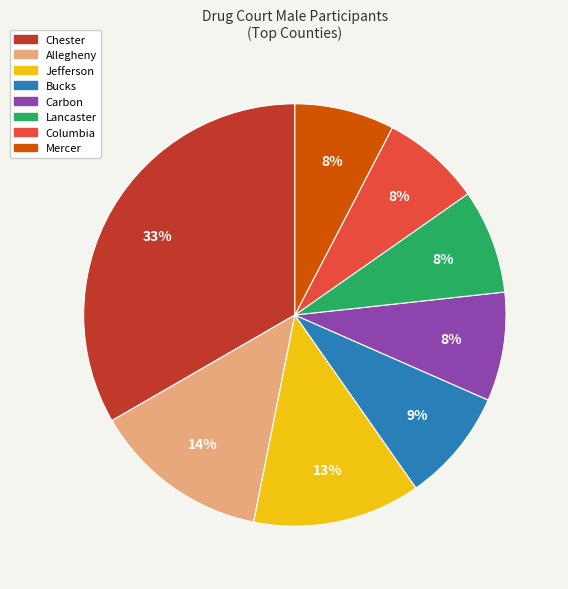

Is there any slice that represents more than half of the pie?

No